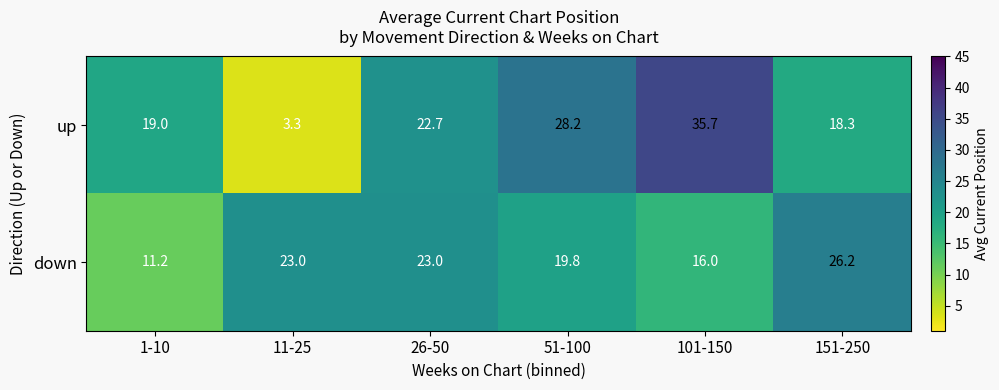

What value does the up series have at 151-250?

18.3